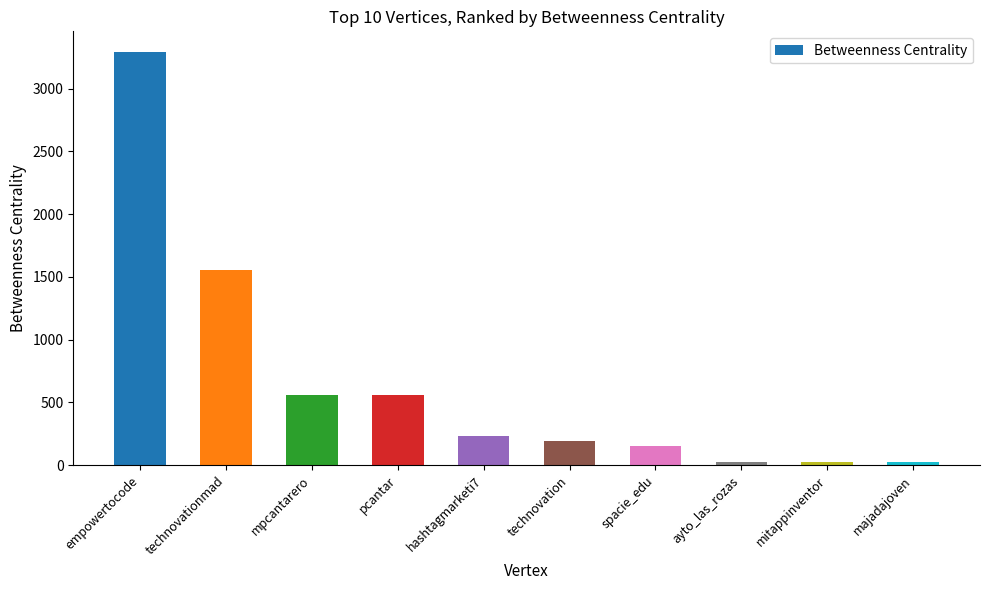

What is the approximate value at hashtagmarketi7?

235.7